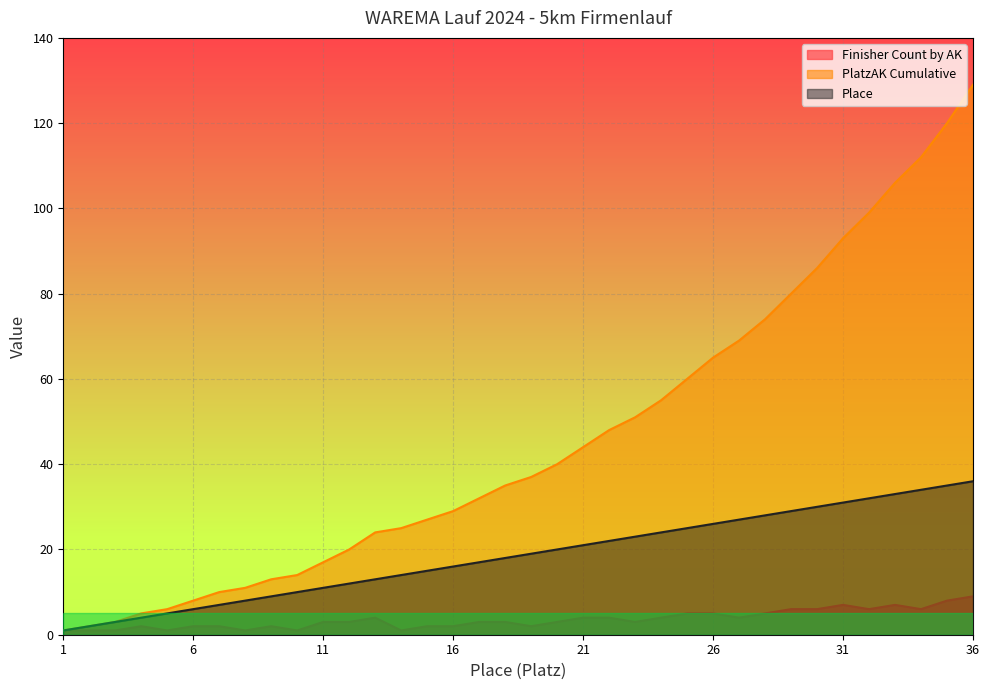

What is the value of the PlatzAK Cumulative point at the 35th from the left?

120